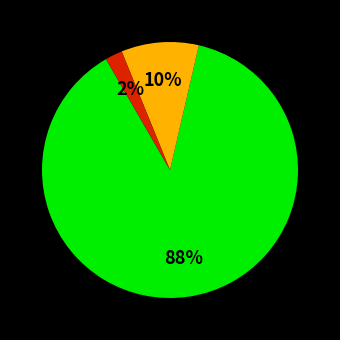

To the nearest percent, what is the difference between the largest and smallest slice percentages?

86%